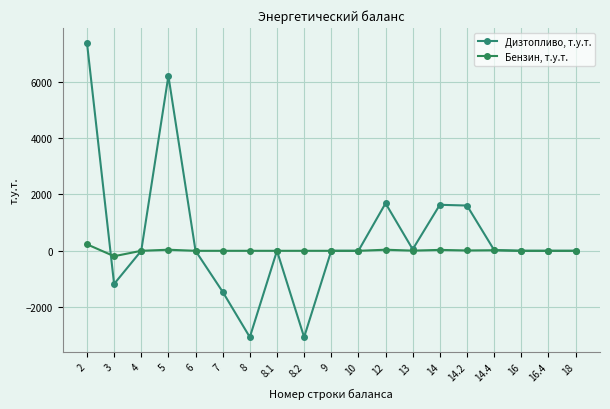

What is the highest value of the Дизтопливо, т.у.т. series?

7376.8